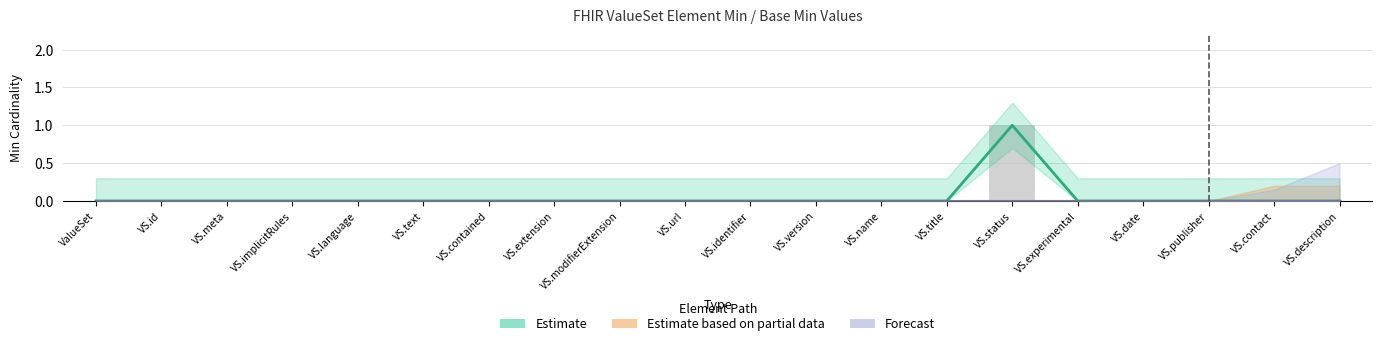

Is it true that the value at VS.extension is 0?

True